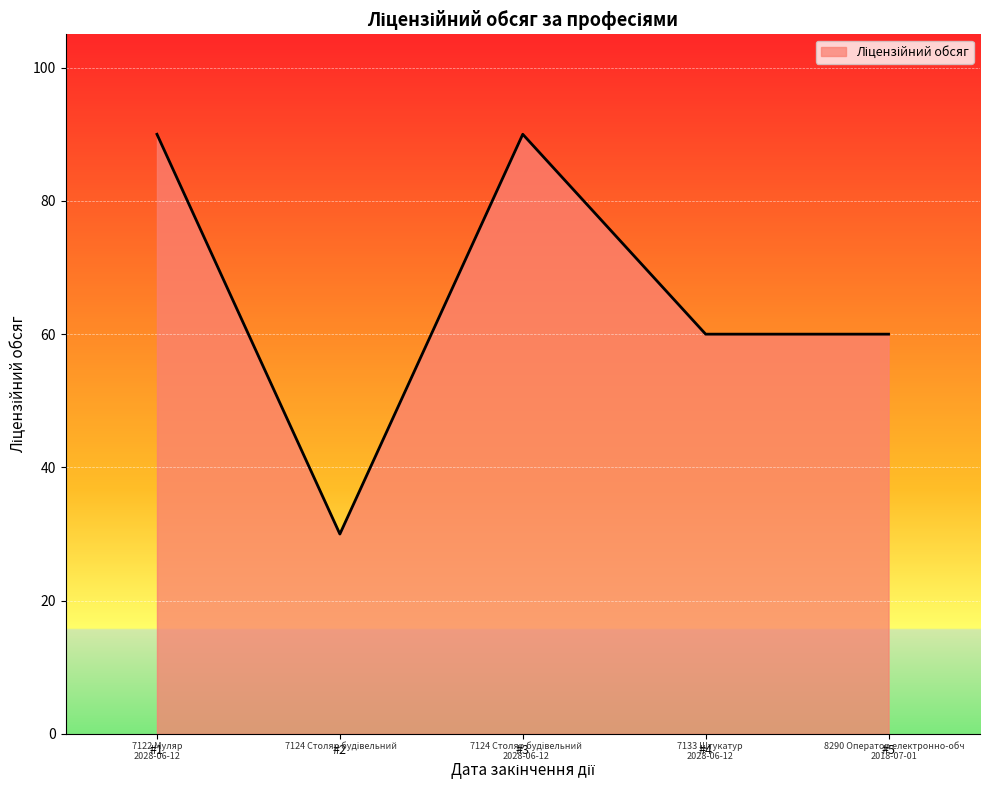

What is the average value?

66